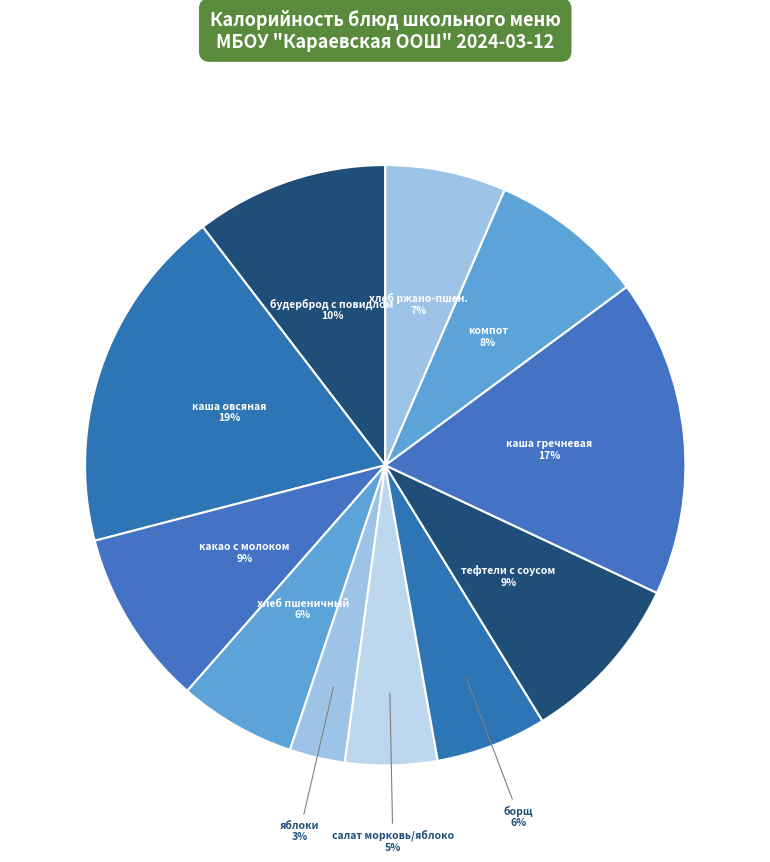

What percentage is the борщ slice, to the nearest percent?

6%